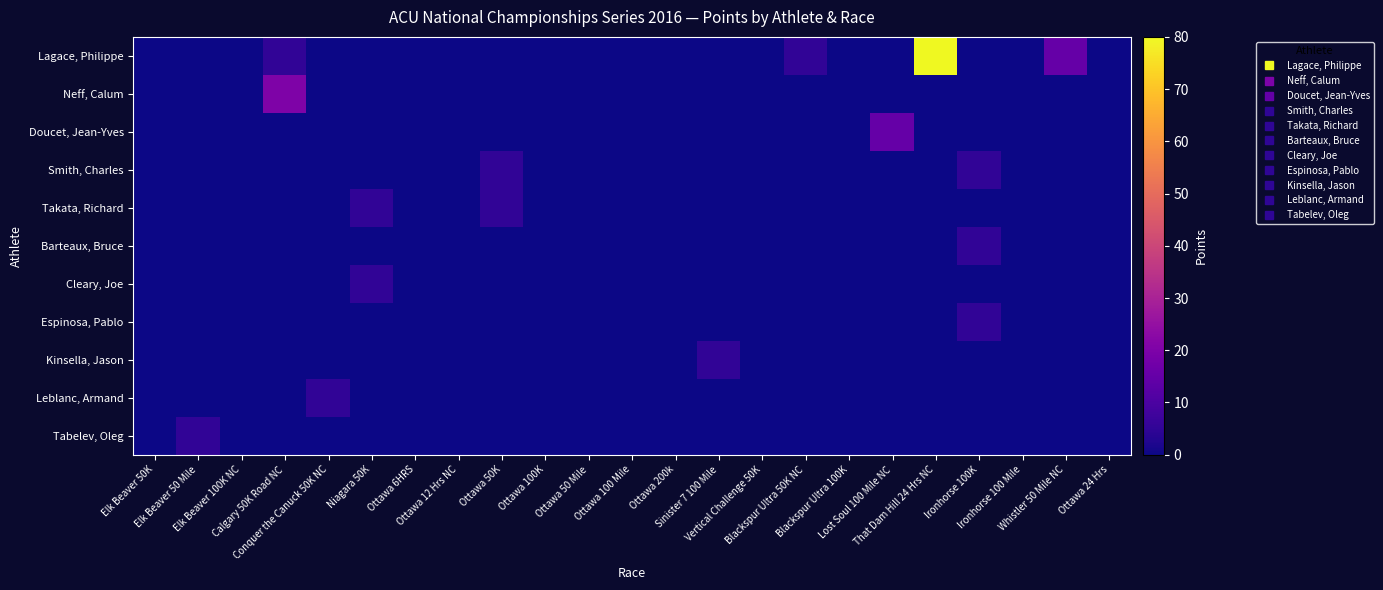

Rank the series at Sinister 7 100 Mile from highest to lowest value.

Kinsella, Jason, Lagace, Philippe, Neff, Calum, Doucet, Jean-Yves, Smith, Charles, Takata, Richard, Barteaux, Bruce, Cleary, Joe, Espinosa, Pablo, Leblanc, Armand, Tabelev, Oleg